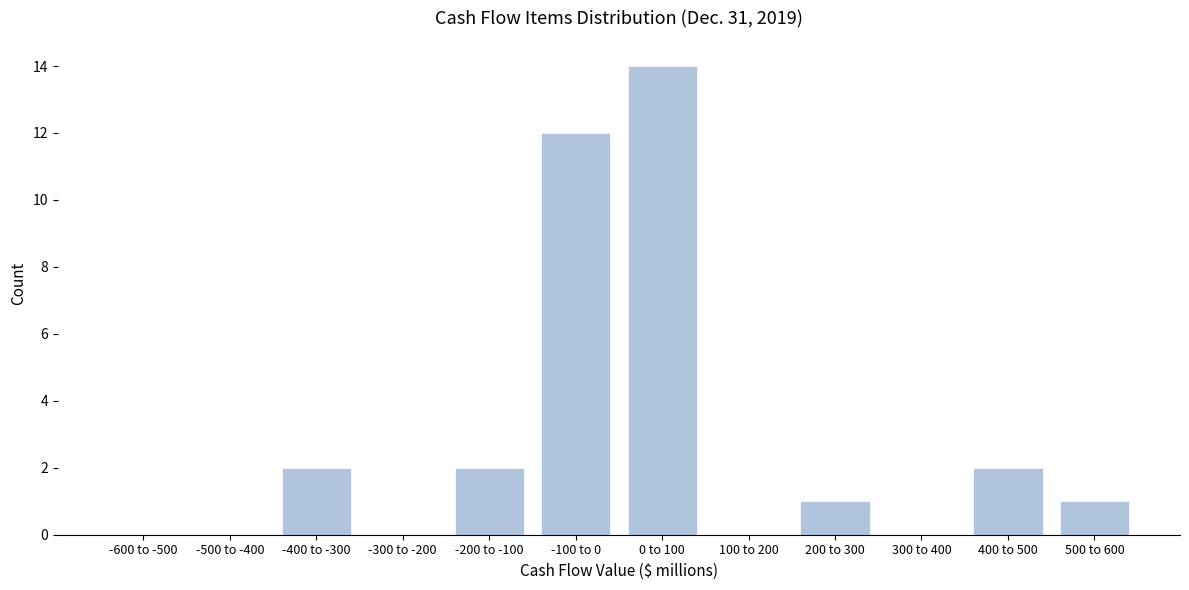

Reading left to right, transcribe all the data shown in this chart.

-600 to -500=0	-500 to -400=0	-400 to -300=2	-300 to -200=0	-200 to -100=2	-100 to 0=12	0 to 100=14	100 to 200=0	200 to 300=1	300 to 400=0	400 to 500=2	500 to 600=1